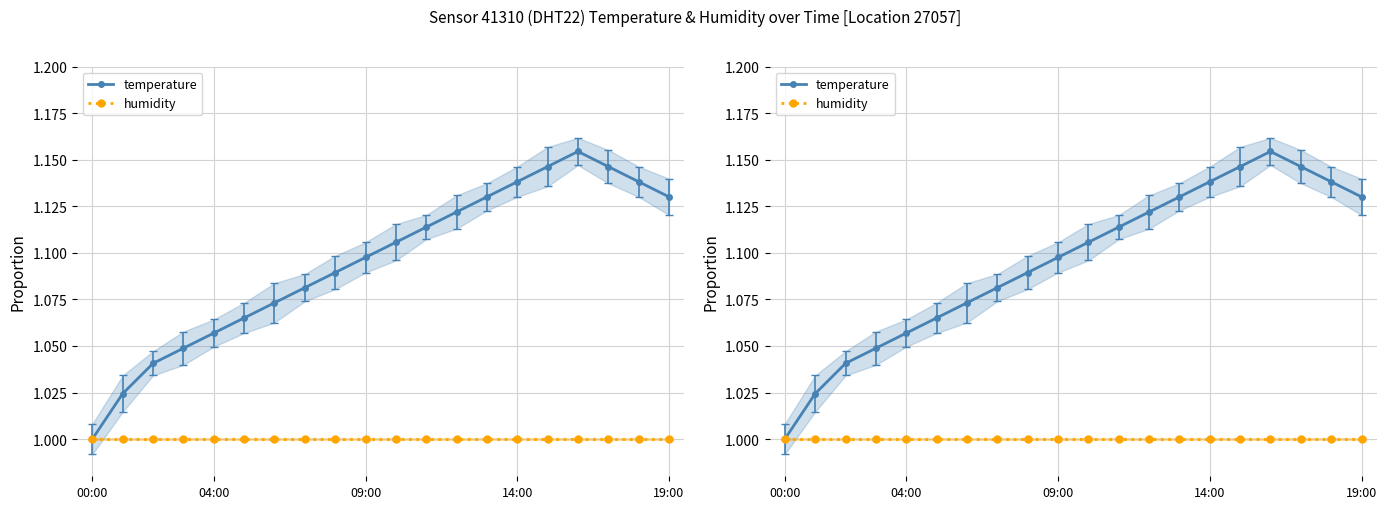

What value does the temperature series have at 17?

1.1